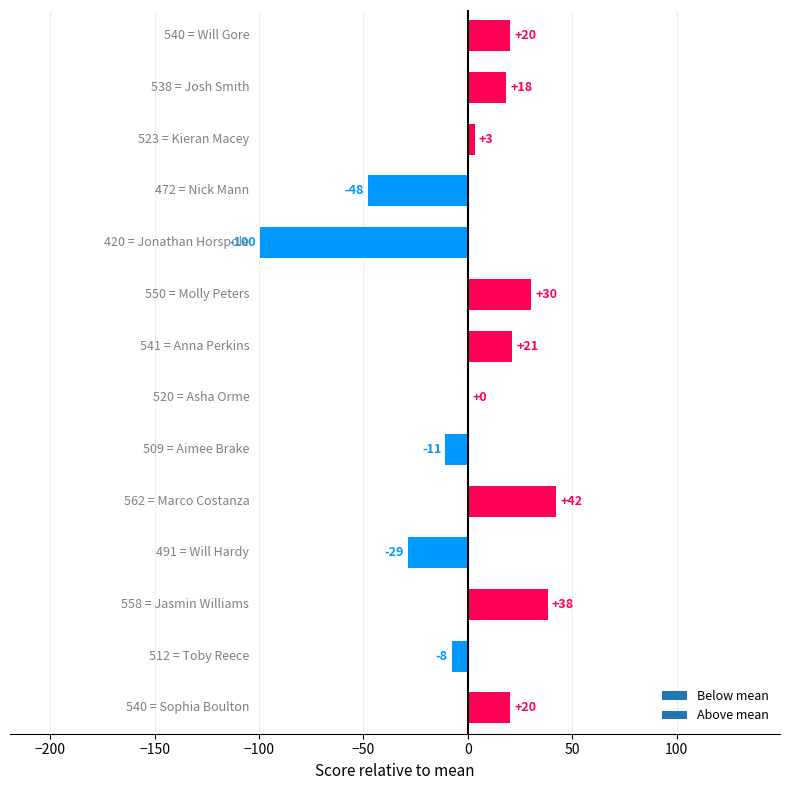

What is the difference between the maximum and minimum values?

142.0